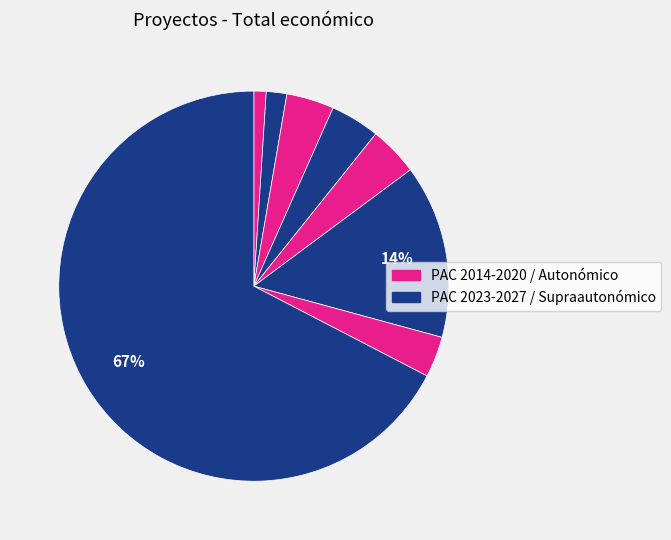

Count the number of slices in the pie.

8